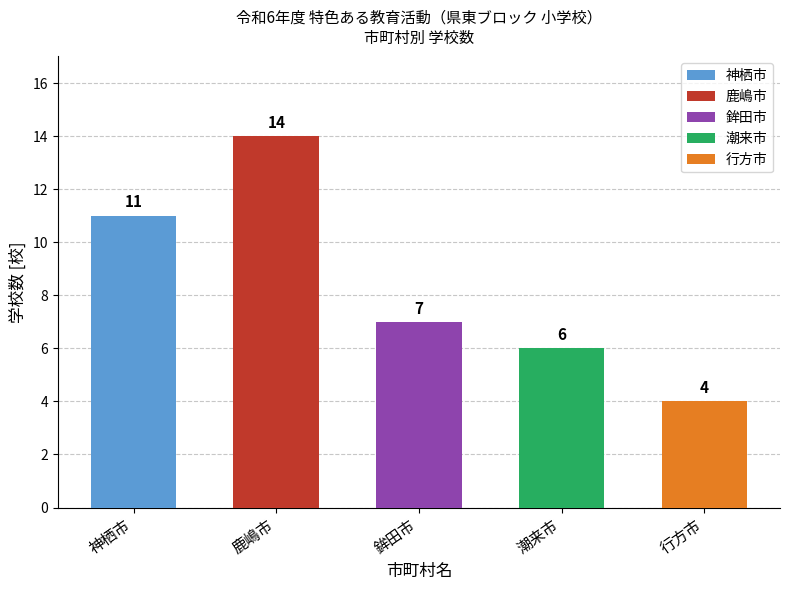

What is the label of the 4th bar from the right?

鹿嶋市